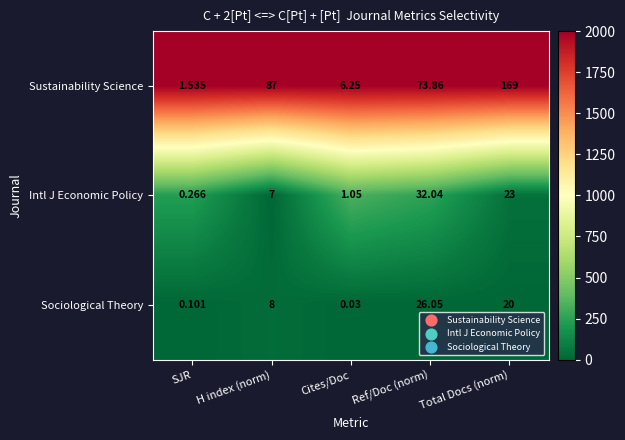

What is the difference between the highest and lowest values at Ref/Doc (norm)?

47.8